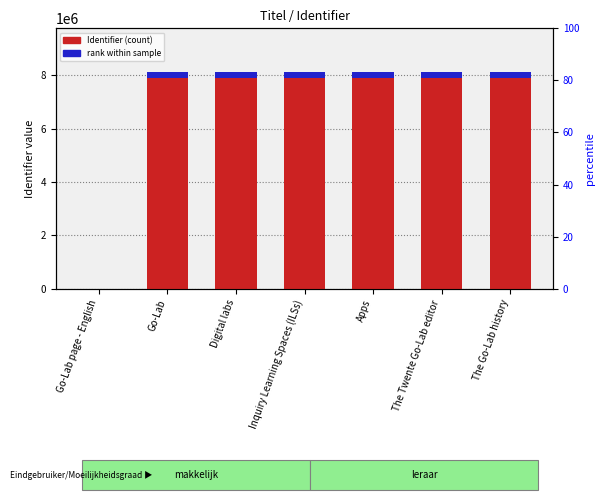

Is the value of Identifier at Inquiry Learning Spaces (ILSs) greater than the value of rank within sample at Digital labs?

Yes